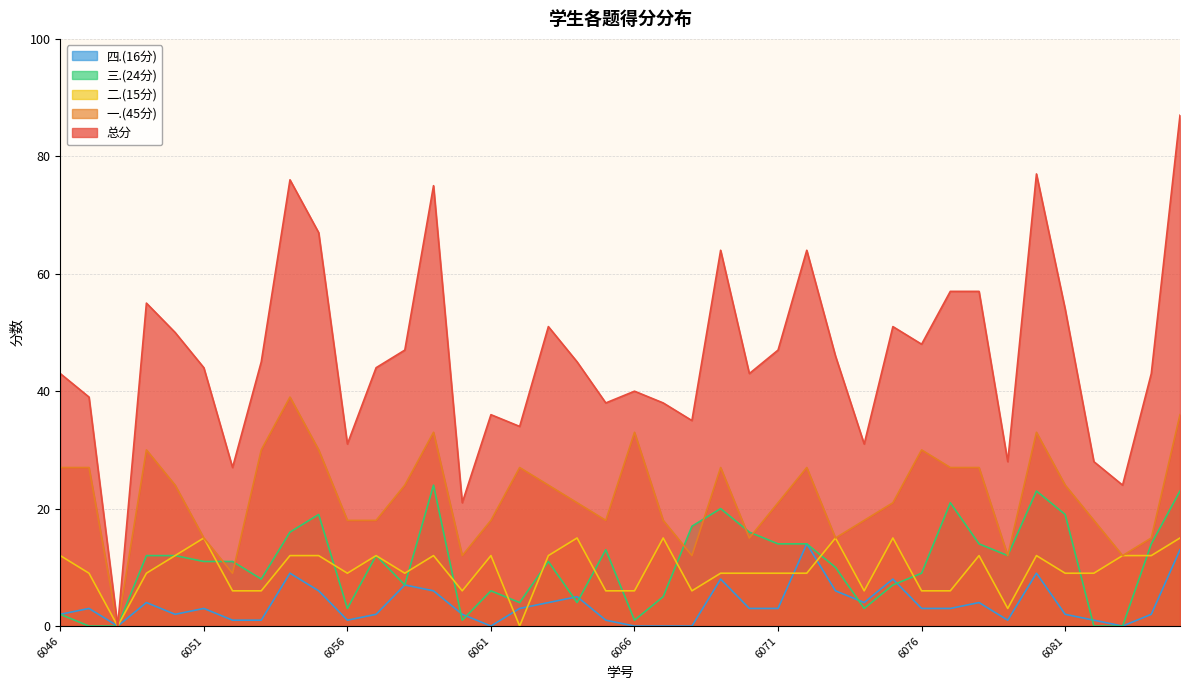

Rank the series at 2022096059 from highest to lowest value.

总分, 一.(45分), 三.(24分), 二.(15分), 四.(16分)